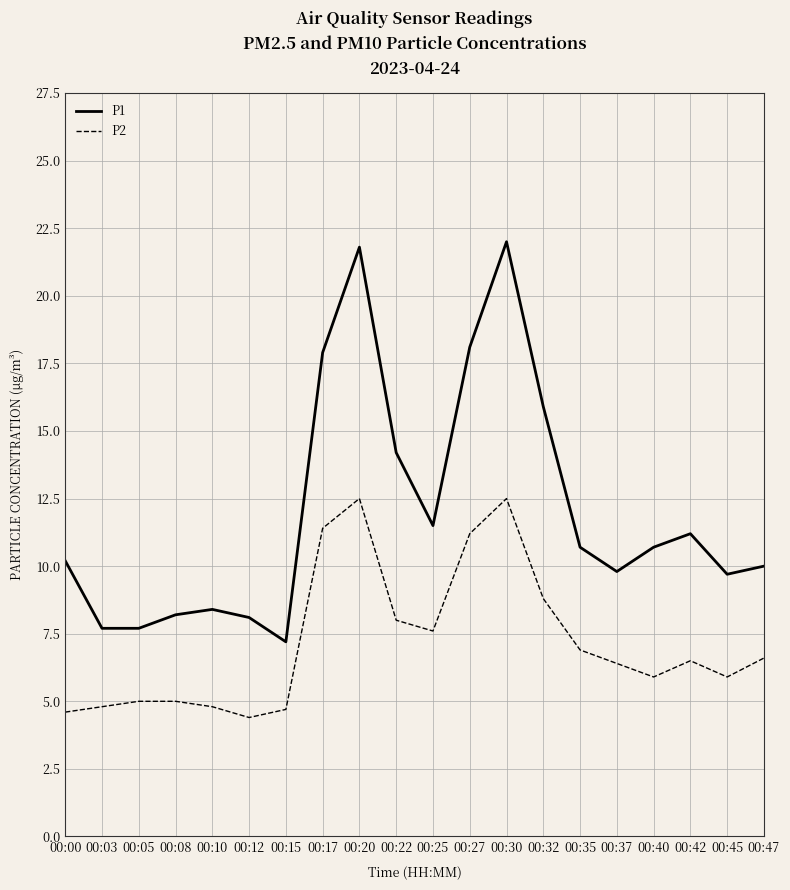

Which series has the largest range (max minus min)?

P1